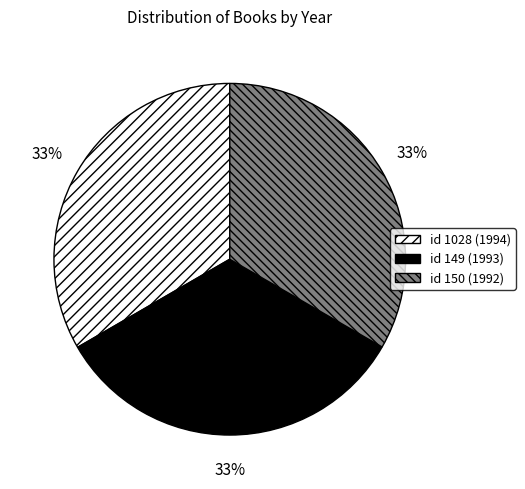

Is there a majority slice in this chart?

No